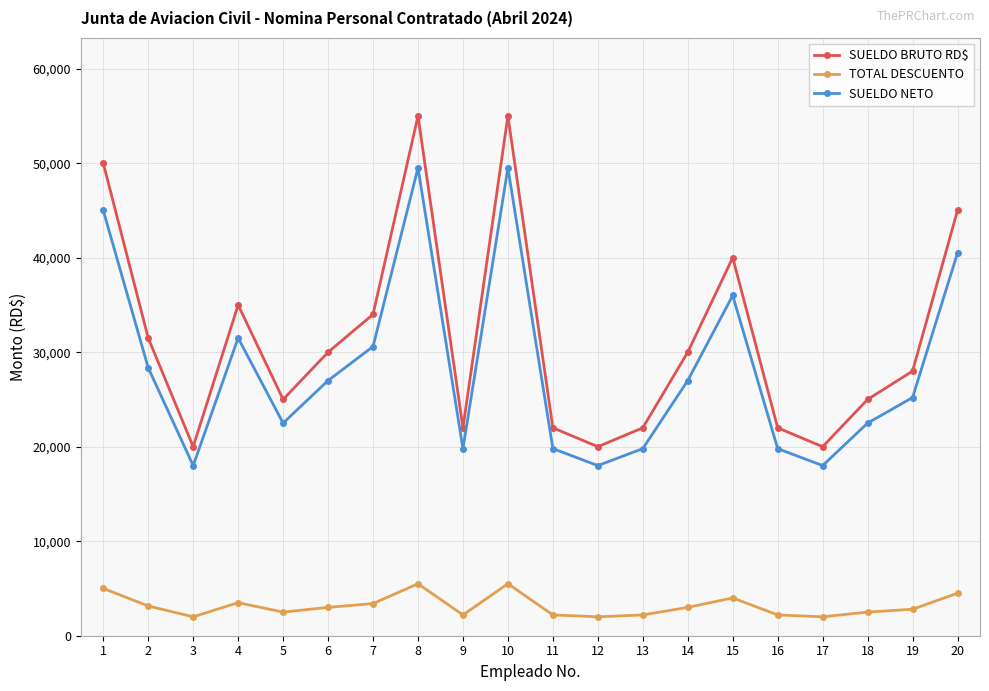

List the series in order of their peak value, lowest first.

TOTAL DESCUENTO, SUELDO NETO, SUELDO BRUTO RD$